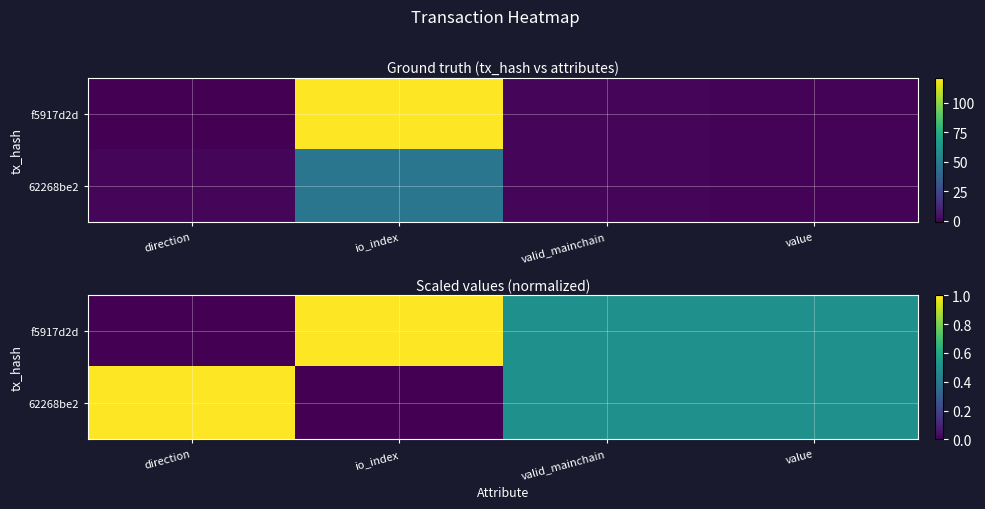

What is the difference between the second highest and minimum values in the f5917d2d series?

0.5